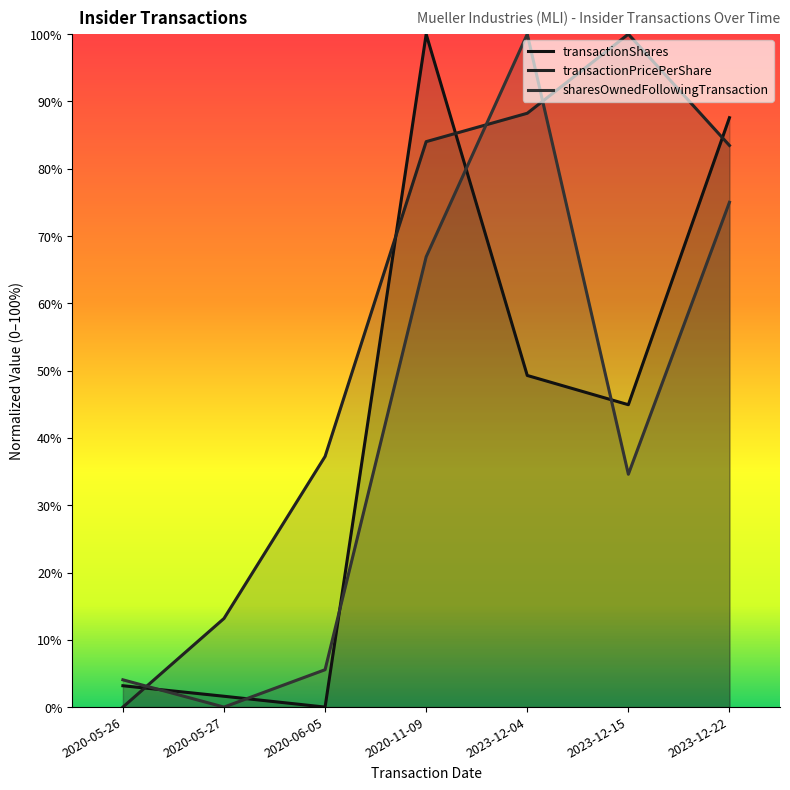

At which label does transactionShares first exceed 44?

2020-11-09